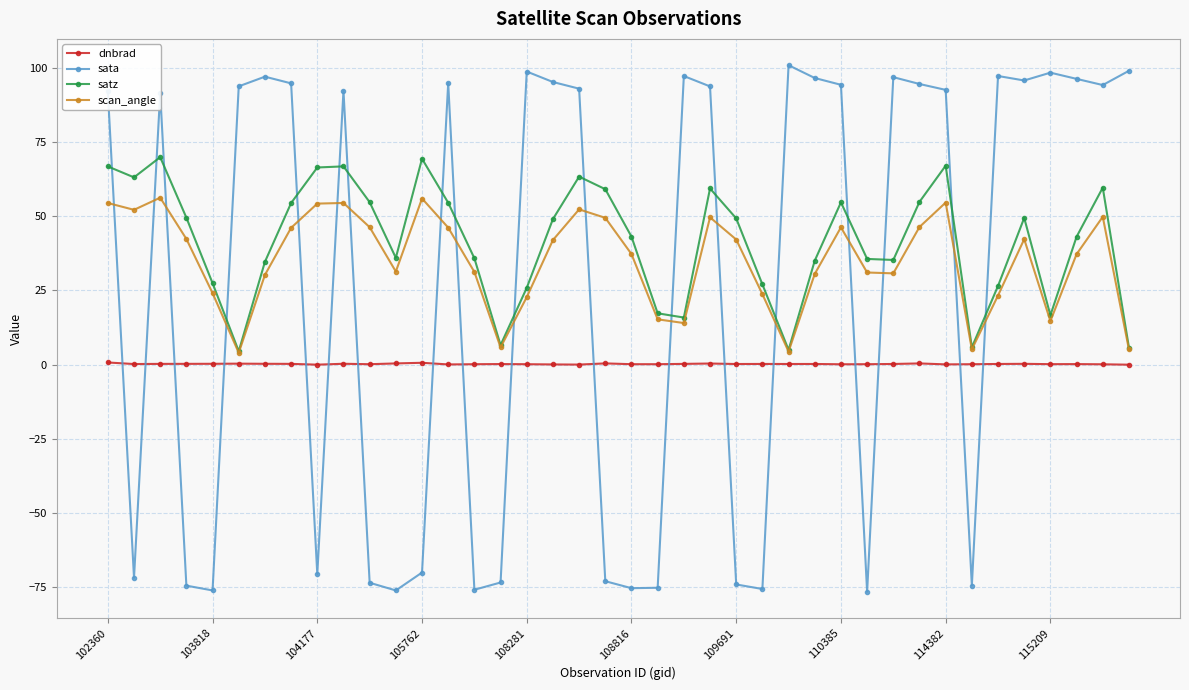

List the series in order of their peak value, lowest first.

dnbrad, scan_angle, satz, sata